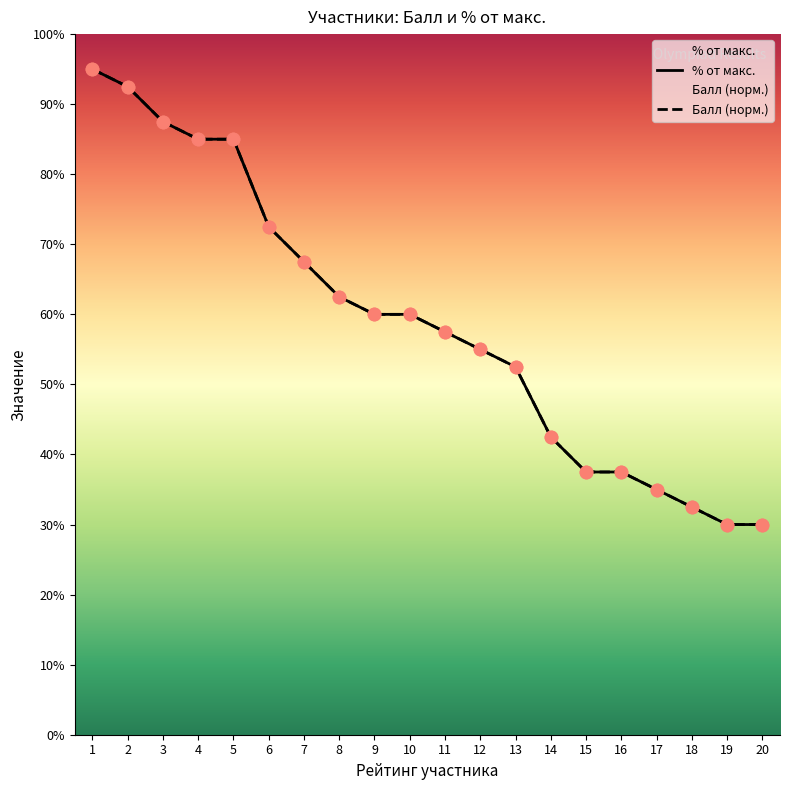

Which series has the widest spread of Y values?

Балл